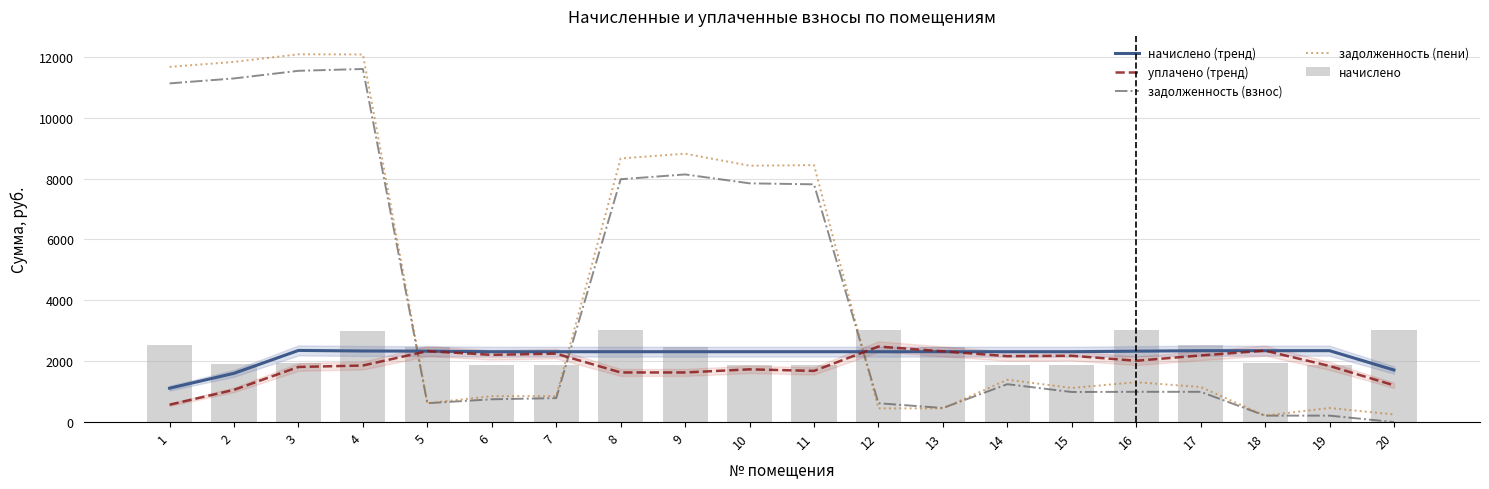

What is the approximate value of начислено at 11?

1877.9